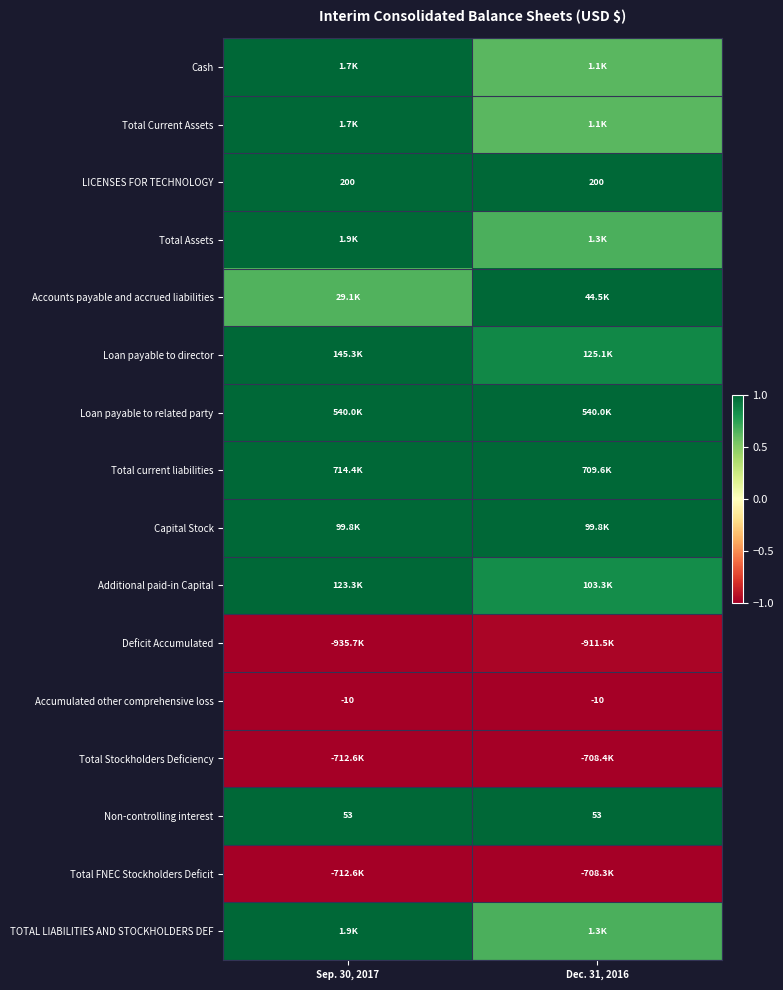

List the series in order of their peak value, lowest first.

Accumulated other comprehensive loss, Total Stockholders Deficiency, Total FNEC Stockholders Deficit, Deficit Accumulated, Cash, Total Current Assets, LICENSES FOR TECHNOLOGY, Total Assets, Accounts payable and accrued liabilities, Loan payable to director, Loan payable to related party, Total current liabilities, Capital Stock, Additional paid-in Capital, Non-controlling interest, TOTAL LIABILITIES AND STOCKHOLDERS DEF